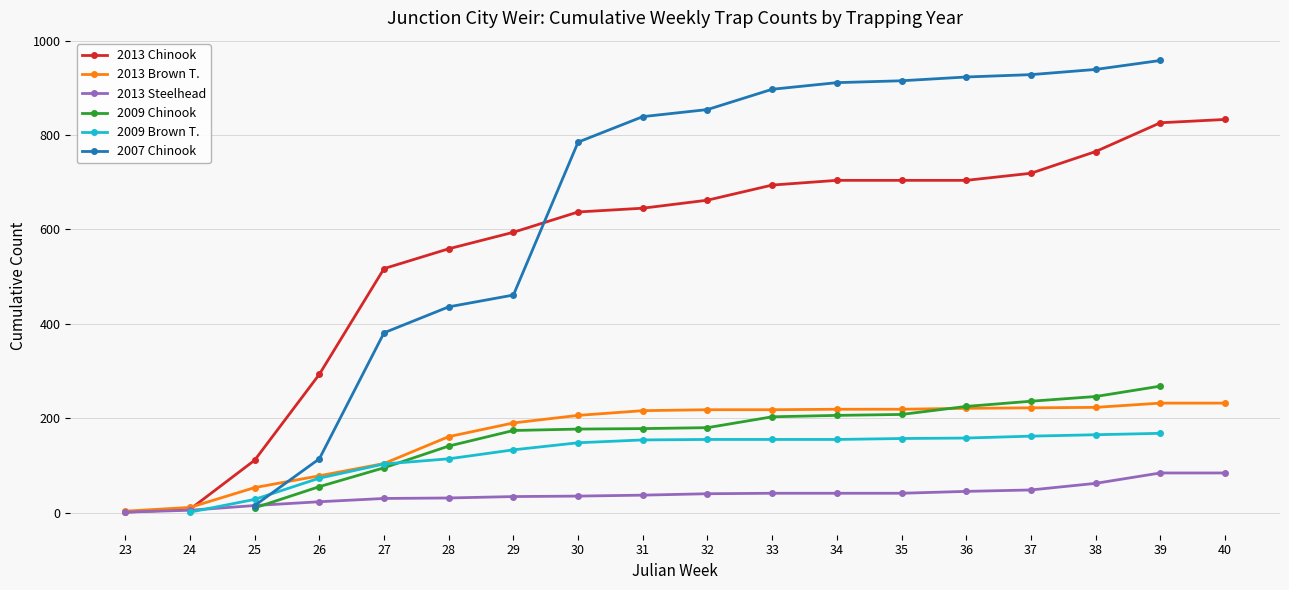

True or false: 2013 Brown T. has more than 2 points higher than both neighbors.

False